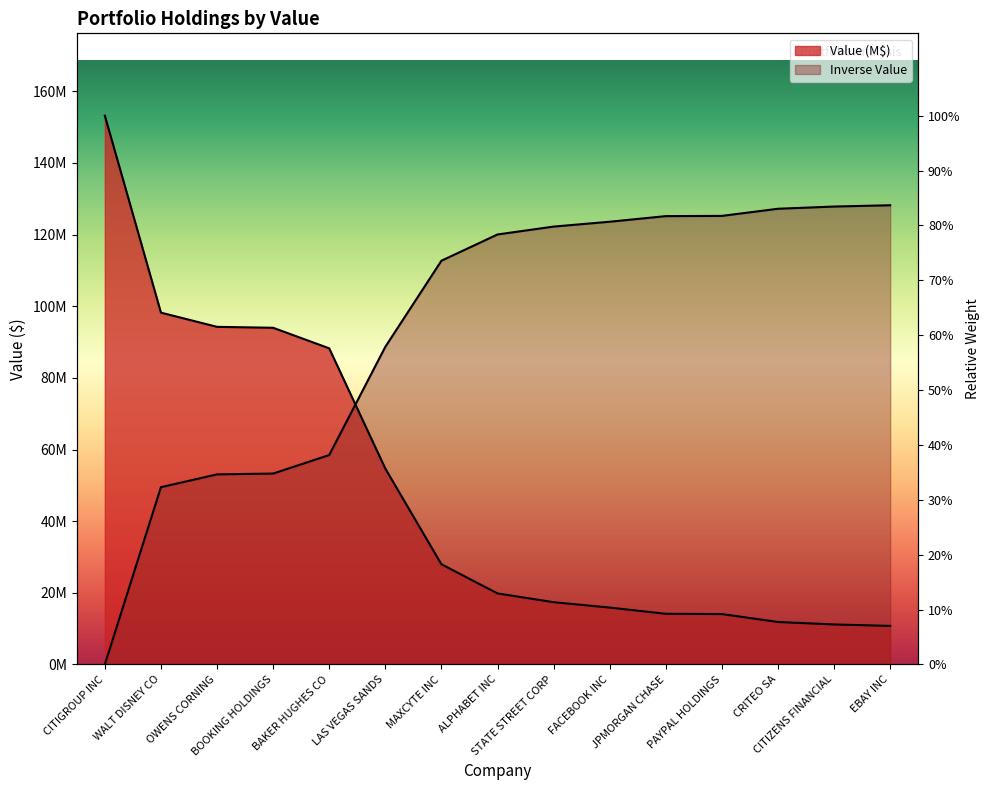

Which label corresponds to the smallest value in the chart?

EBAY INC